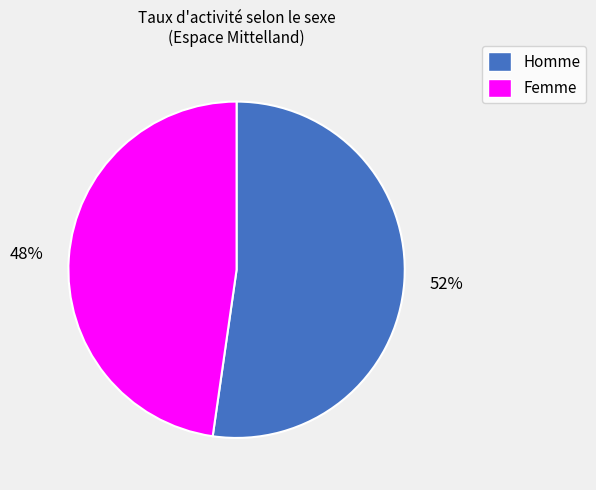

Which has a higher value, Homme or Femme?

Homme